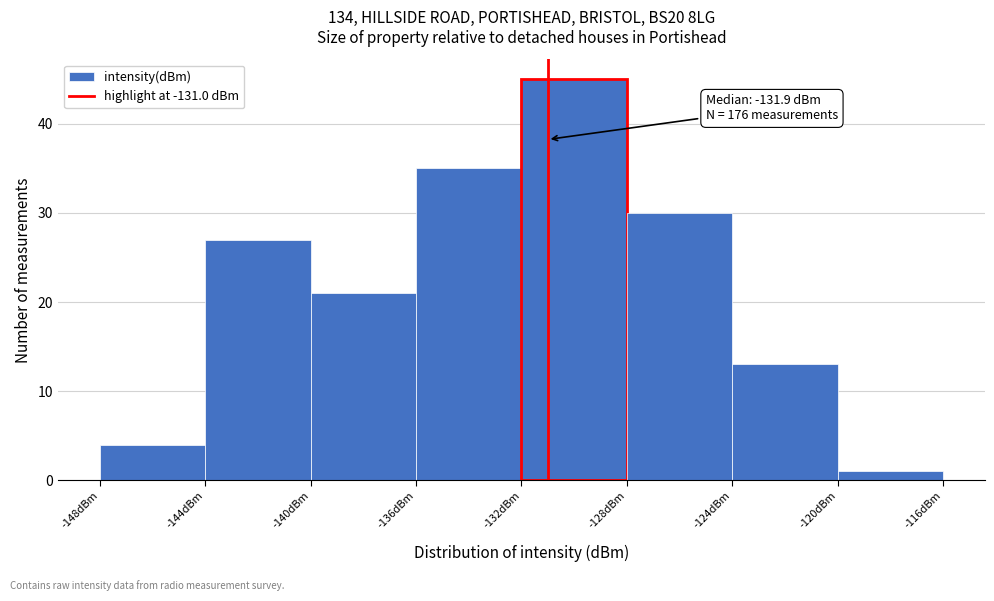

Which range on the x-axis has the tallest bar?

-132 to -128